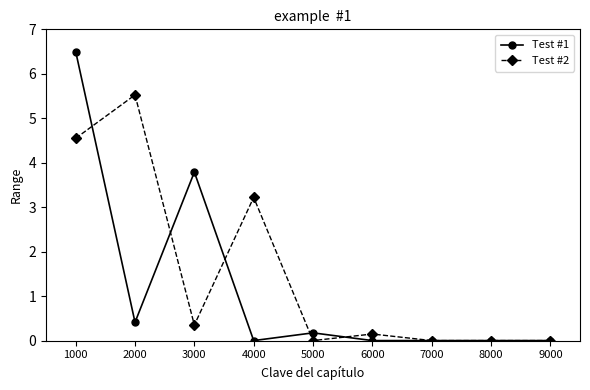

How many lines are shown in the chart?

2